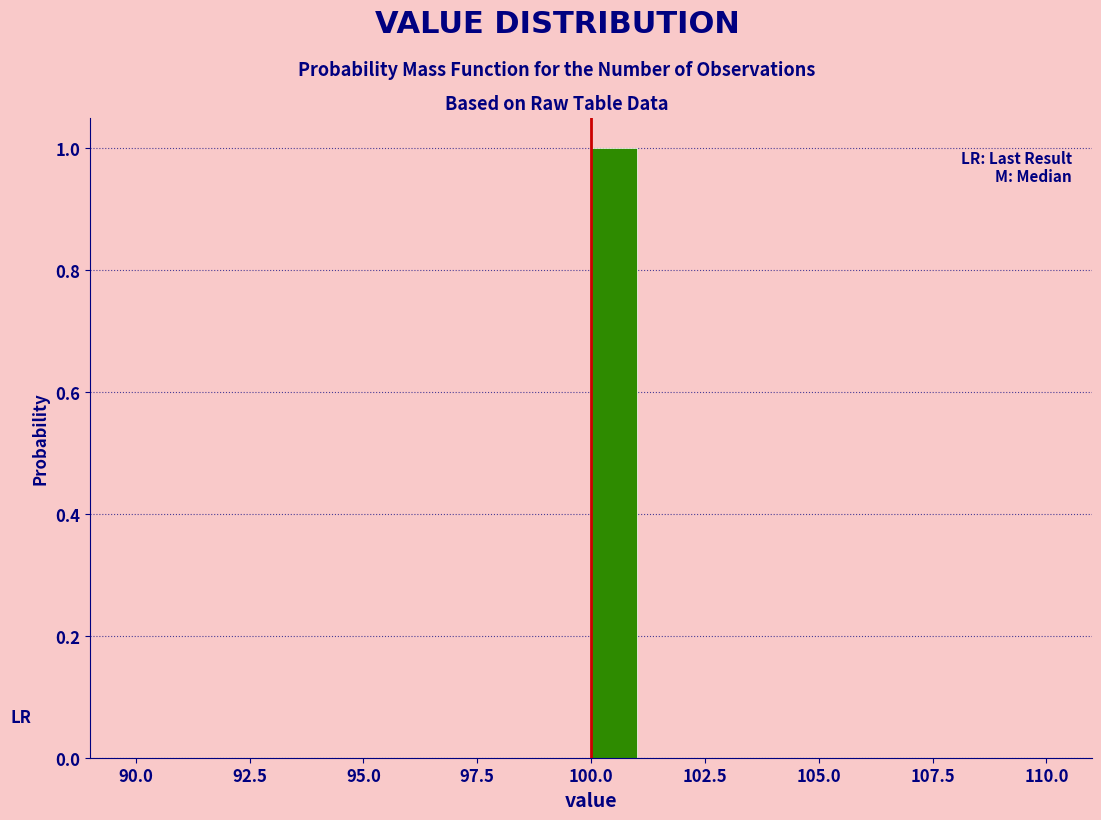

Around what value on the x-axis is the tallest bar? Give the approximate position of its centre, as read against the axis.

100.5